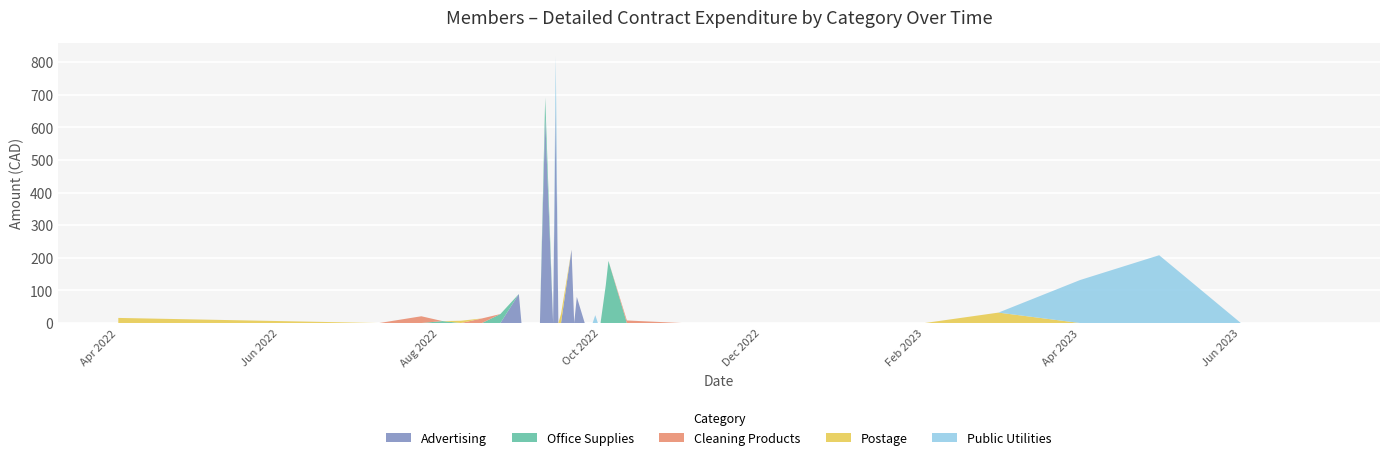

Reading left to right, transcribe all the data shown in this chart.

Advertising: 0.0	0.0	0.0	0.0	0.0	0.0	0.0	89.0	0.0	0.0	0.0	630.0	0.0	675.0	0.0	0.0	225.0	0.0	80.0	0.0	0.0	0.0	0.0	0.0	0.0	0.0	0.0	0.0	0.0	0.0	0.0	0.0	0.0	0.0	0.0	0.0	0.0
Office Supplies: 0.0	0.0	0.0	6.0	0.0	0.0	27.6	0.0	0.0	0.0	0.0	62.0	0.0	0.0	0.0	0.0	0.0	0.0	0.0	0.0	0.0	0.0	0.0	0.0	0.0	116.4	190.6	0.0	0.0	0.0	0.0	0.0	0.0	0.0	0.0	0.0	0.0
Cleaning Products: 0.0	0.0	20.8	0.0	0.0	14.1	0.0	0.0	0.0	0.0	0.0	0.0	0.0	0.0	0.0	0.0	0.0	0.0	0.0	0.0	0.0	0.0	0.0	0.0	0.0	0.0	0.0	7.8	0.0	0.0	0.0	0.0	0.0	0.0	0.0	0.0	0.0
Postage: 15.7	0.0	0.0	0.0	7.0	0.0	0.0	0.0	0.0	0.0	0.0	0.0	0.0	0.0	0.0	27.6	0.0	0.0	0.0	0.0	0.0	0.0	0.0	0.0	0.0	0.0	0.0	0.0	0.0	0.0	0.0	0.0	32.0	0.0	0.0	0.0	0.0
Public Utilities: 0.0	0.0	0.0	0.0	0.0	0.0	0.0	0.0	0.0	0.0	0.0	0.0	0.0	143.7	0.0	0.0	0.0	0.0	0.0	0.0	0.0	0.0	24.2	0.0	0.0	0.0	0.0	0.0	0.0	0.0	0.0	0.0	0.0	131.9	208.0	0.0	0.0